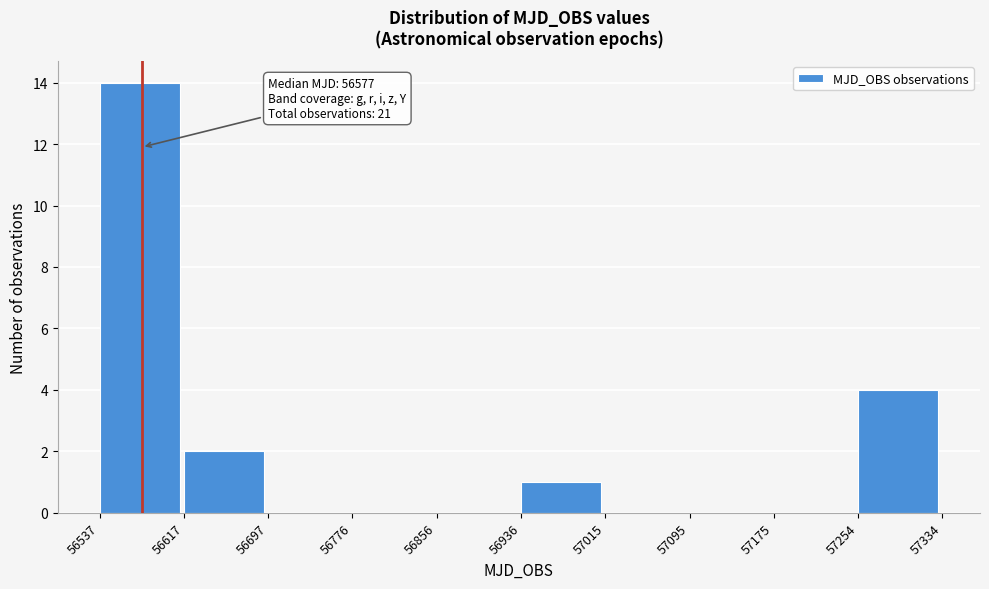

Which range on the x-axis has the tallest bar?

56537 to 56617